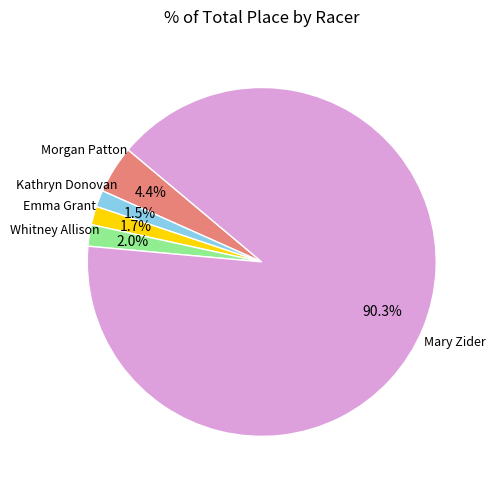

Count the number of slices in the pie.

5